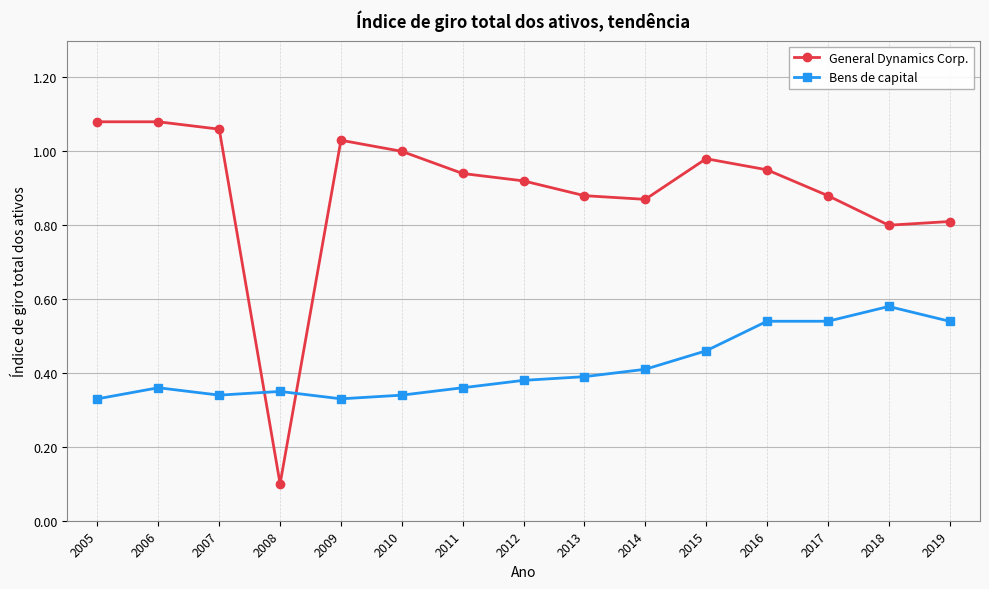

What is the difference between the highest and lowest values at 2018?

0.2